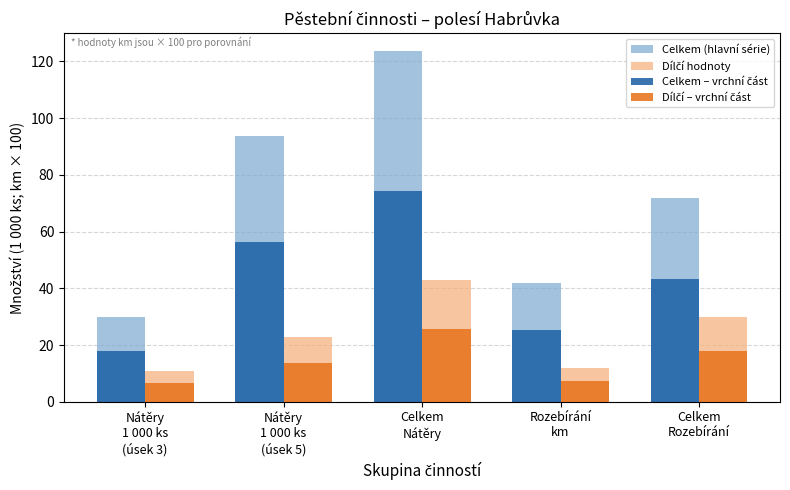

Which series has the largest range (max minus min)?

Celkem (hlavní série)